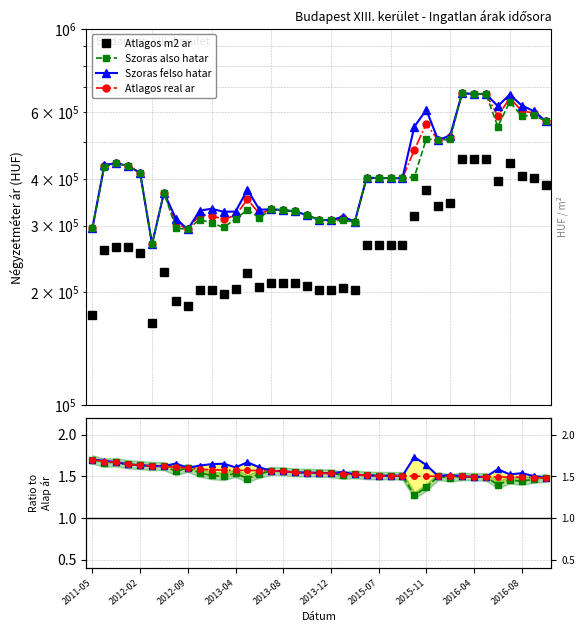

True or false: Atlagos real ar and Szoras also hatar intersect in this chart.

False